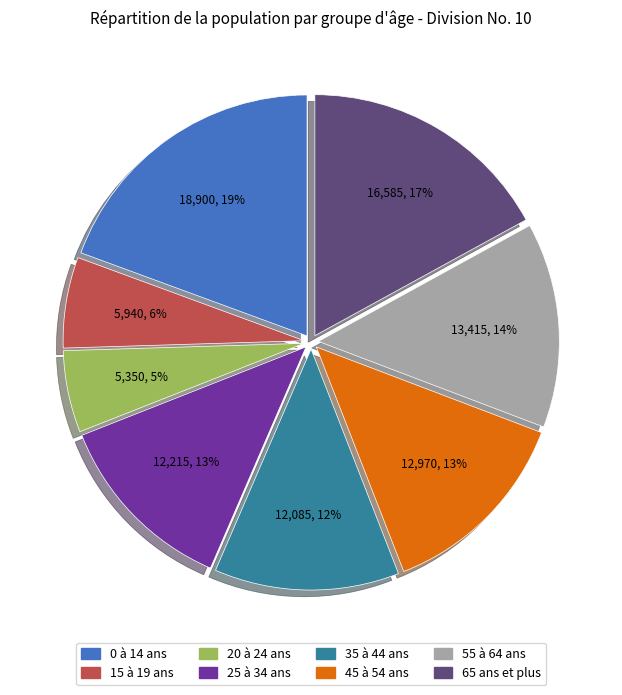

To the nearest percent, what is the combined percentage of 55 à 64 ans and 0 à 14 ans?

33%